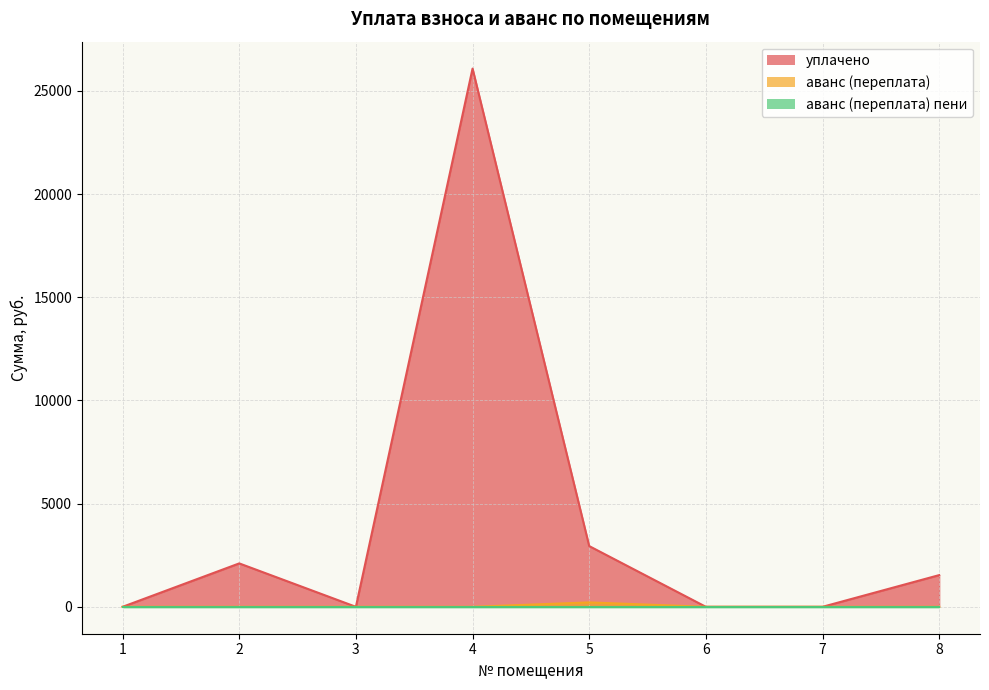

Which series has the largest total across all categories?

уплачено